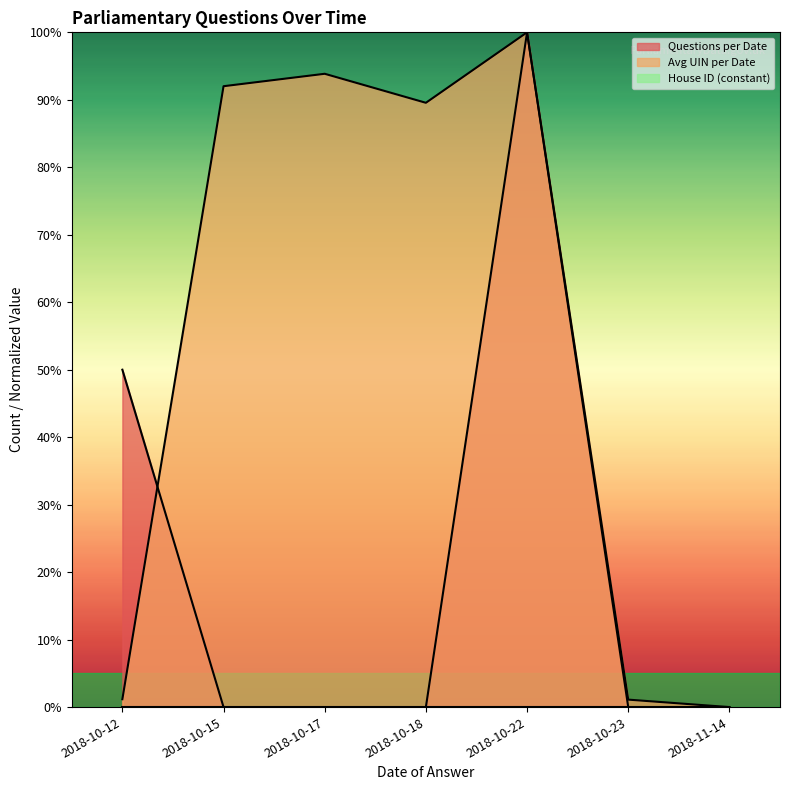

At which label is Questions per Date closest to 50?

2018-10-12